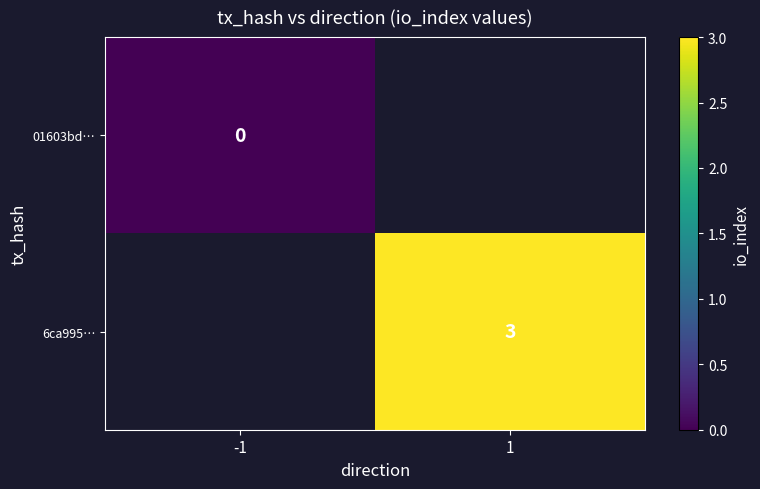

Is it true that 6ca995… equals 3 at 1?

True